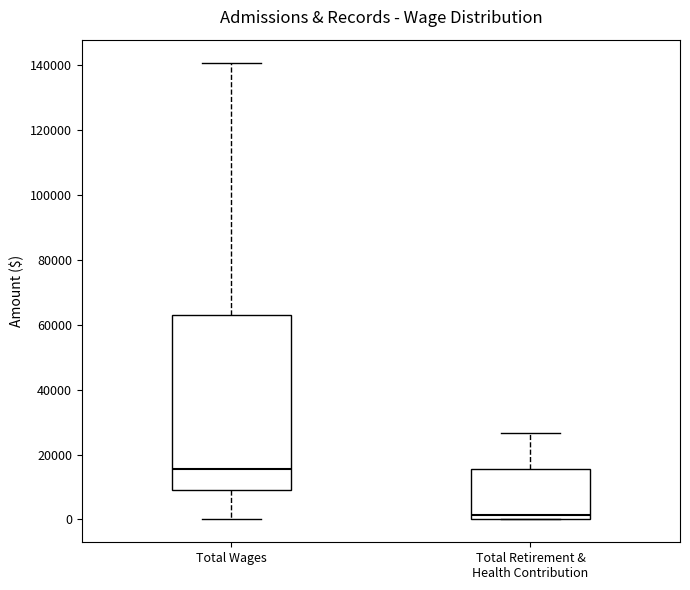

Reading left to right, transcribe this box plot: for each box, give where its median line is, the range the box spans, and where its two whiskers end, as read against the y-axis. The values are not printed on the chart, so give them approximately, as read against the axis.

Total Wages: median 16000, box 8000 to 64000, whiskers 0 to 140000
Total Retirement & Health Contribution: median 2000, box 0 to 16000, whiskers 0 to 26000